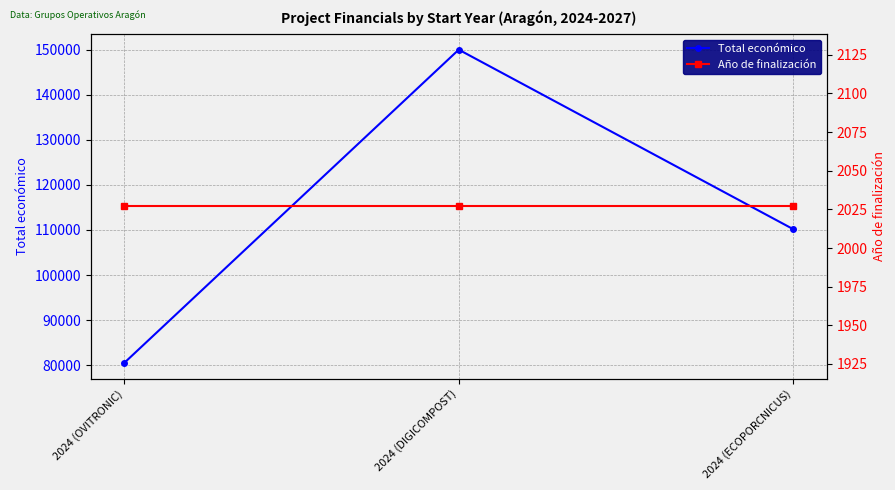

How many lines are shown in the chart?

2